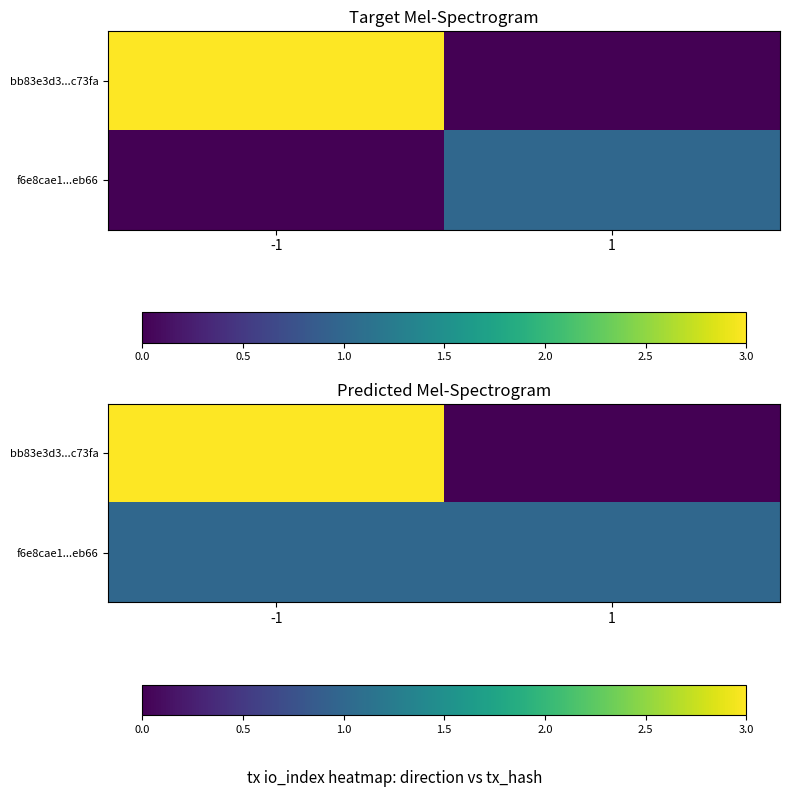

What is the maximum value for f6e8cae1...eb66?

1